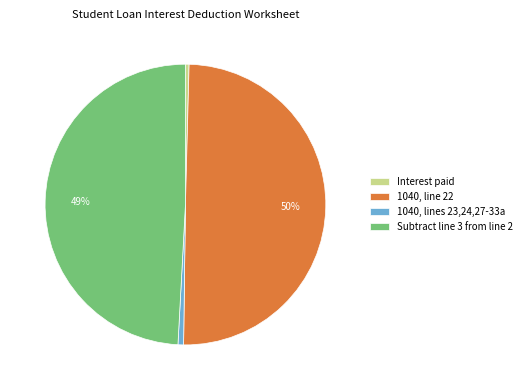

To the nearest percent, what is the average slice percentage?

25%